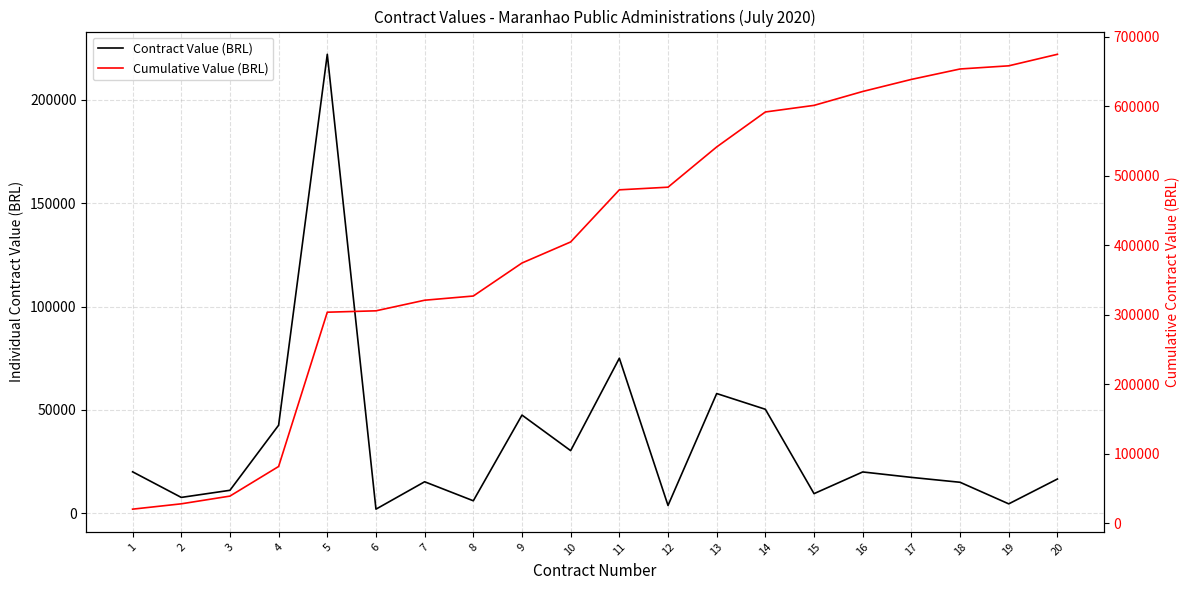

What is the difference between the highest and lowest values at 13?

483353.2